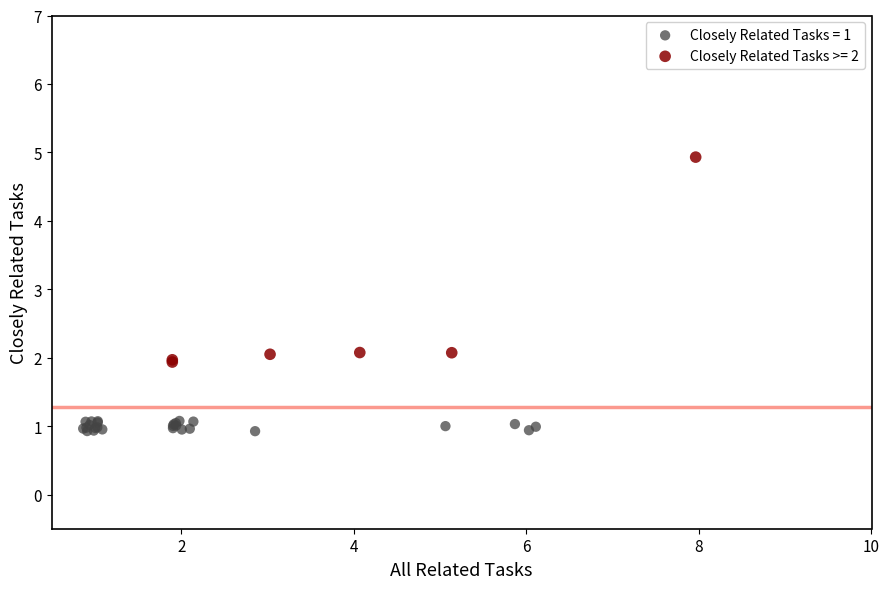

Which series reaches the maximum Y coordinate?

Closely Related Tasks >= 2